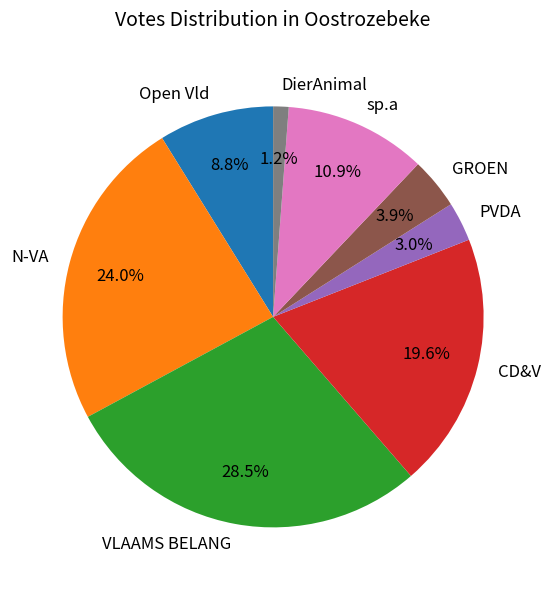

To the nearest percent, what is the difference between the largest and smallest slice percentages?

27%